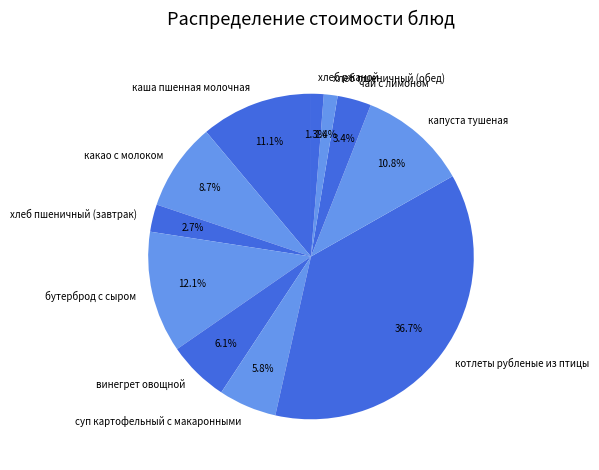

Combined, do какао с молоком and хлеб ржаной account for over 50%?

No